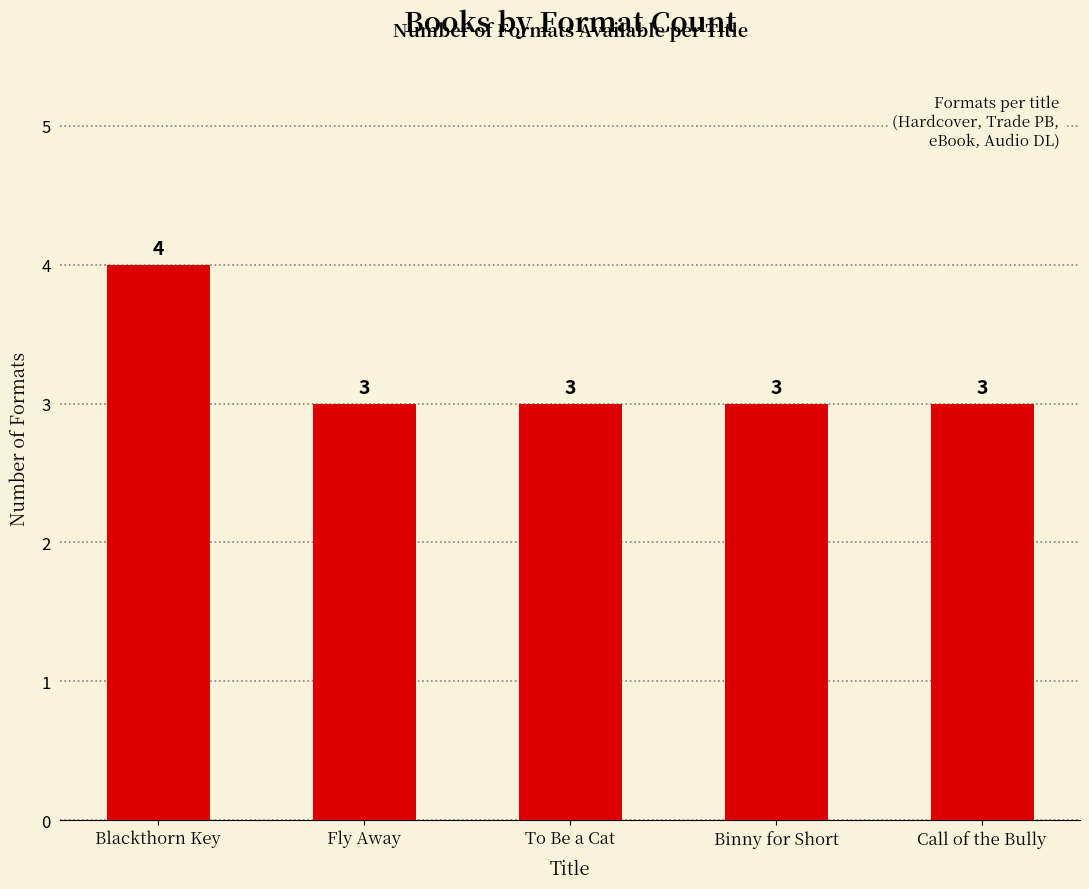

How many data points are above 3?

1